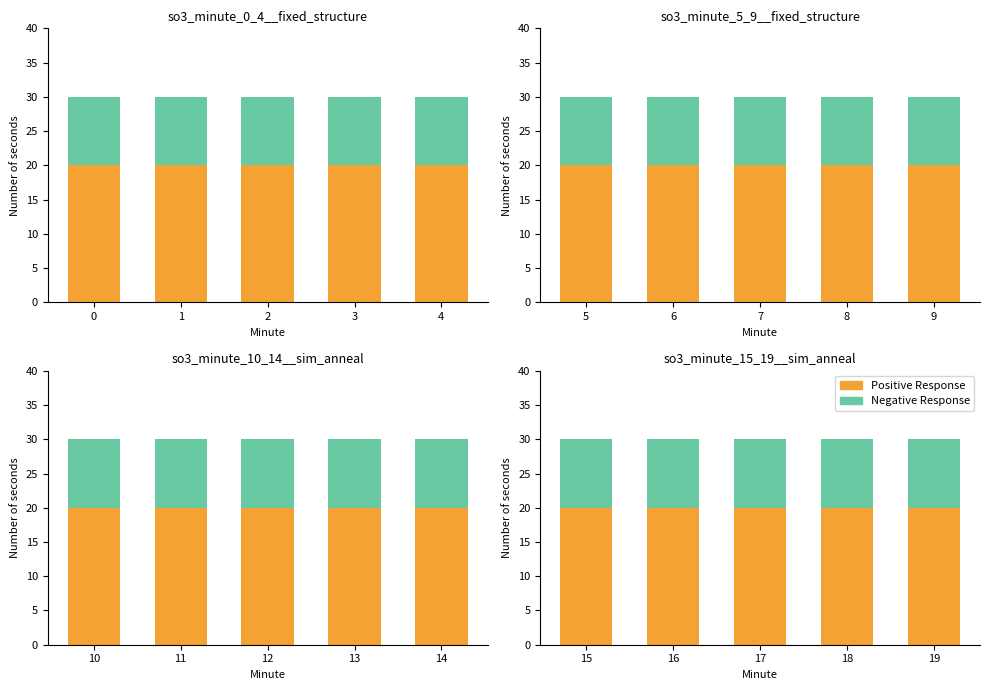

What is the spread (max minus min) of values at 18?

10